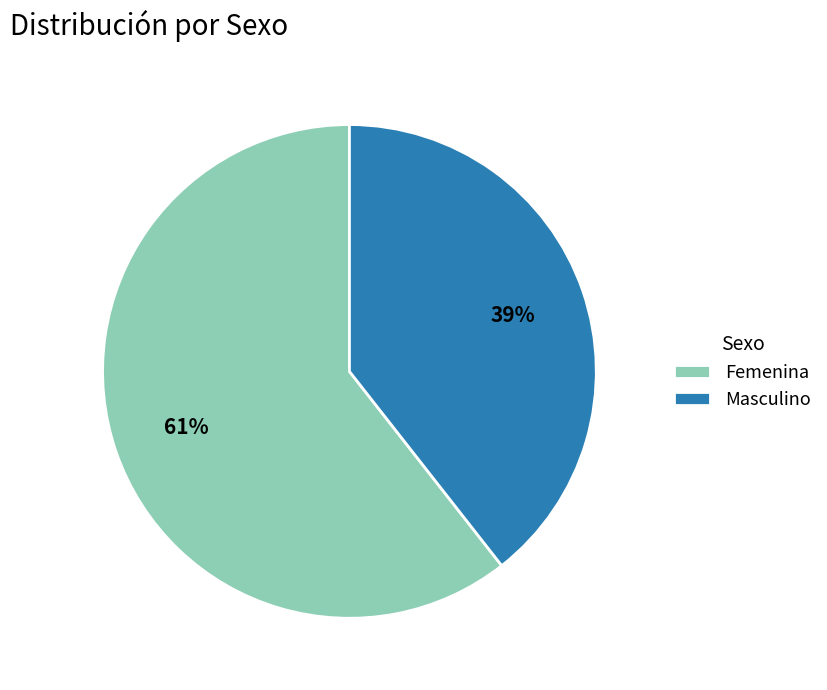

Which category has the biggest portion of the pie?

Femenina